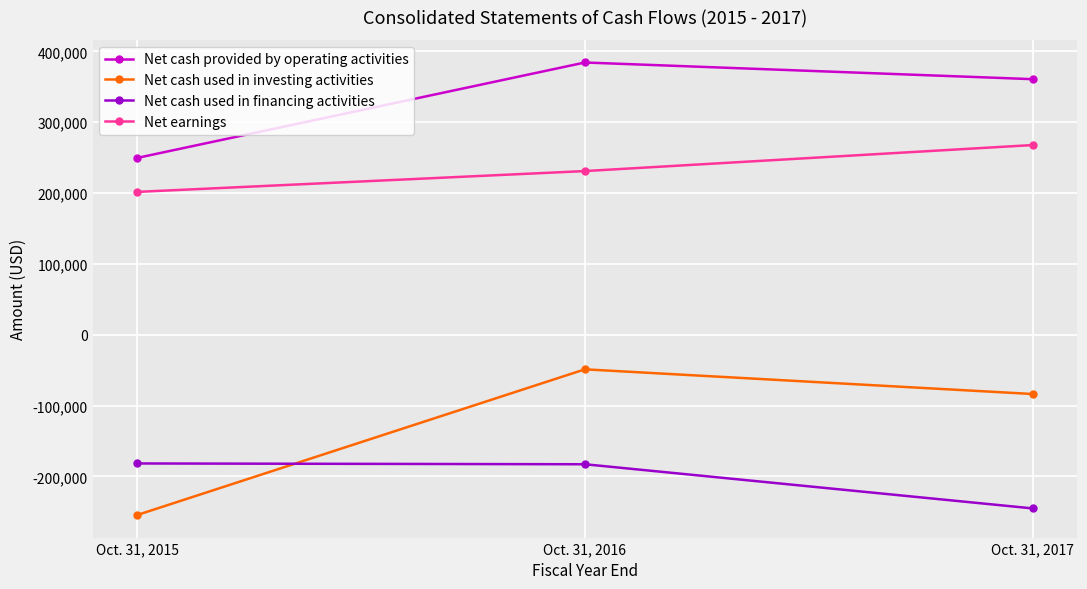

What is the sum of all Net cash used in investing activities values?

-387195